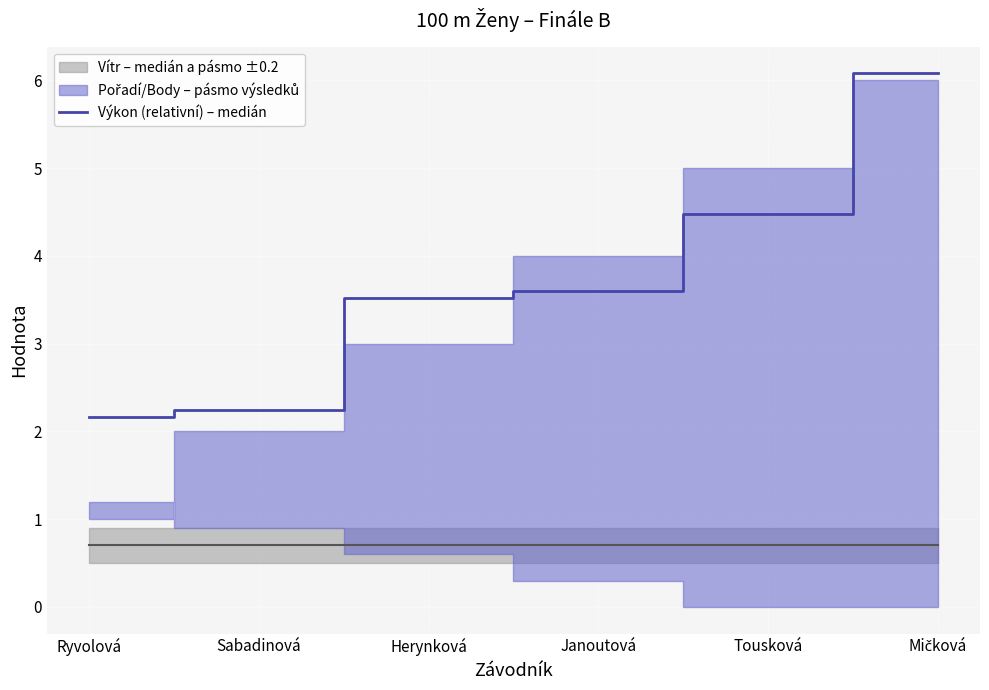

What is the change in value from Herynková to Tousková?

+1.0